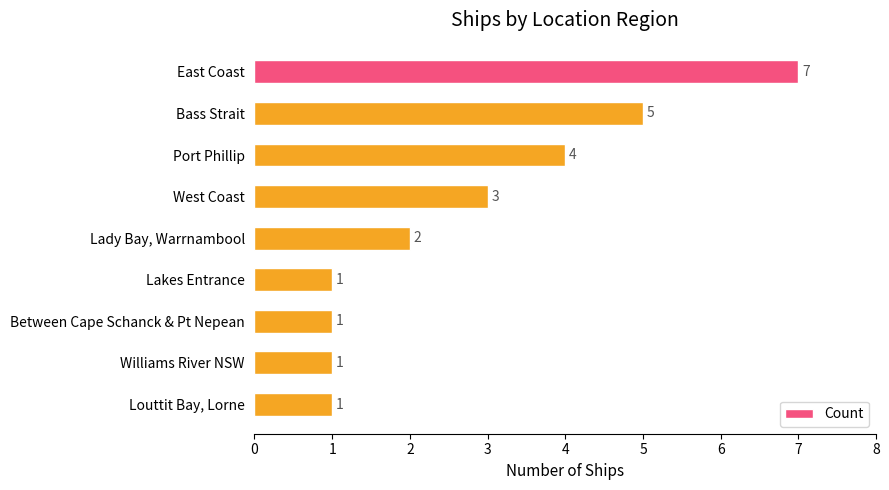

Which has a higher value, East Coast or Bass Strait?

East Coast